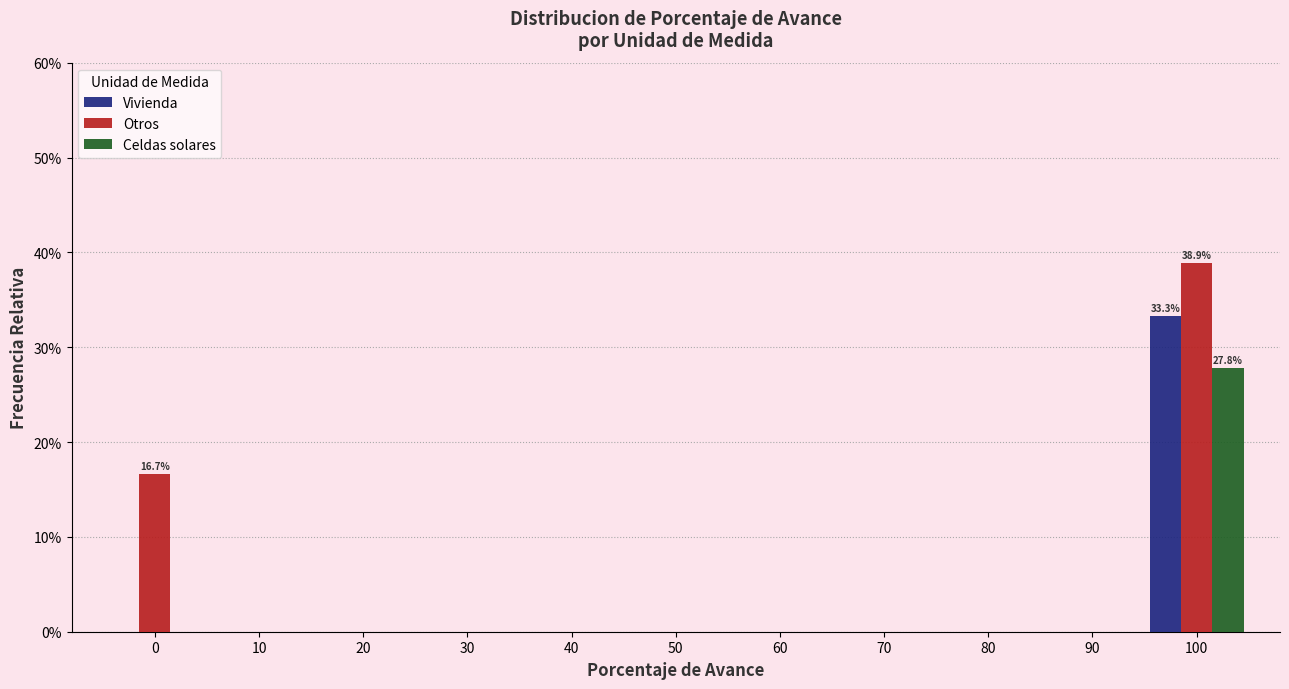

Reading left to right, what are all the values shown in this chart?

Vivienda: 0=0.0	10=0.0	20=0.0	30=0.0	40=0.0	50=0.0	60=0.0	70=0.0	80=0.0	90=0.0	100=0.3
Otros: 0=0.2	10=0.0	20=0.0	30=0.0	40=0.0	50=0.0	60=0.0	70=0.0	80=0.0	90=0.0	100=0.4
Celdas solares: 0=0.0	10=0.0	20=0.0	30=0.0	40=0.0	50=0.0	60=0.0	70=0.0	80=0.0	90=0.0	100=0.3